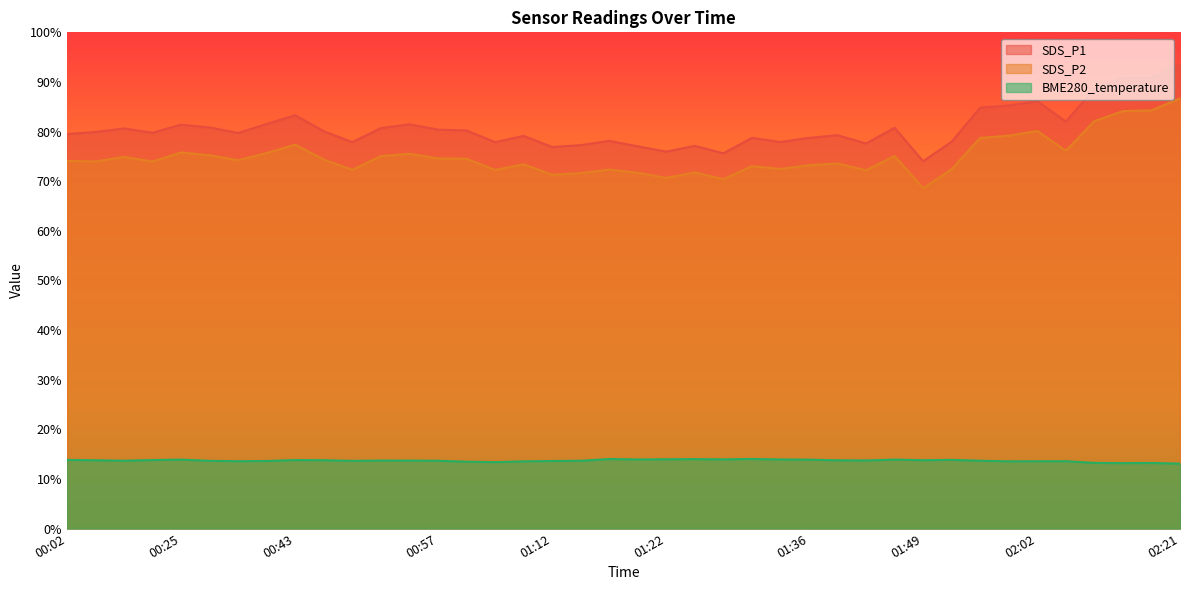

True or false: BME280_temperature has a value of 13.7 at 00:15.

True